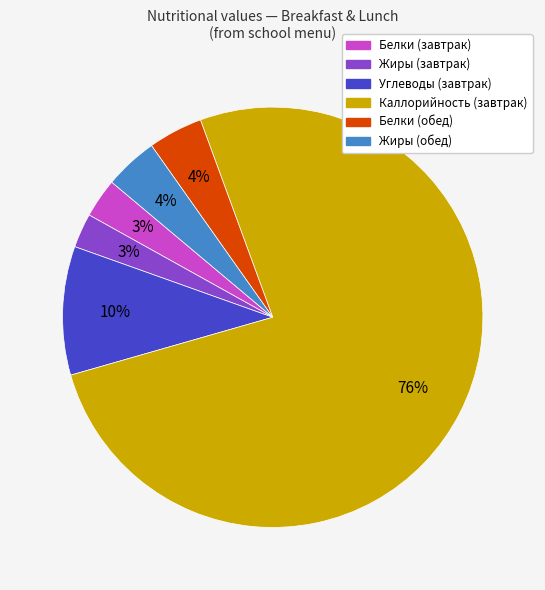

To the nearest percent, what portion does Углеводы (завтрак) represent?

10%